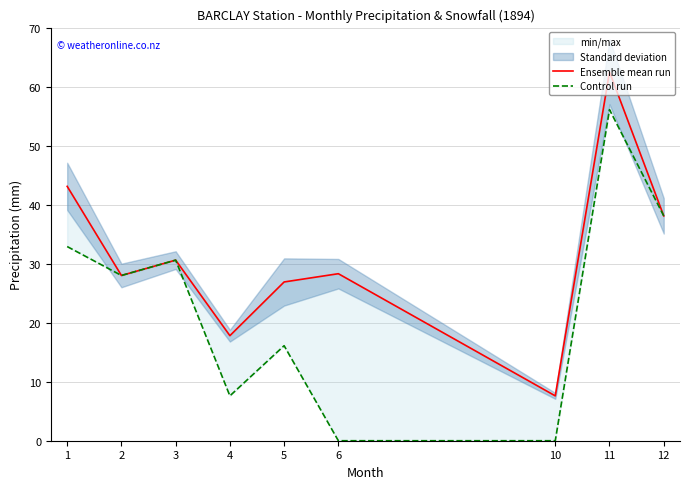

Reading left to right, transcribe all the data shown in this chart.

Ensemble mean run: 1=43.1	2=28.0	3=30.6	4=17.8	5=26.9	6=28.3	10=7.6	11=62.5	12=38.1
Control run: 1=32.9	2=28.0	3=30.6	4=7.6	5=16.1	6=0.0	10=0.0	11=56.1	12=38.1